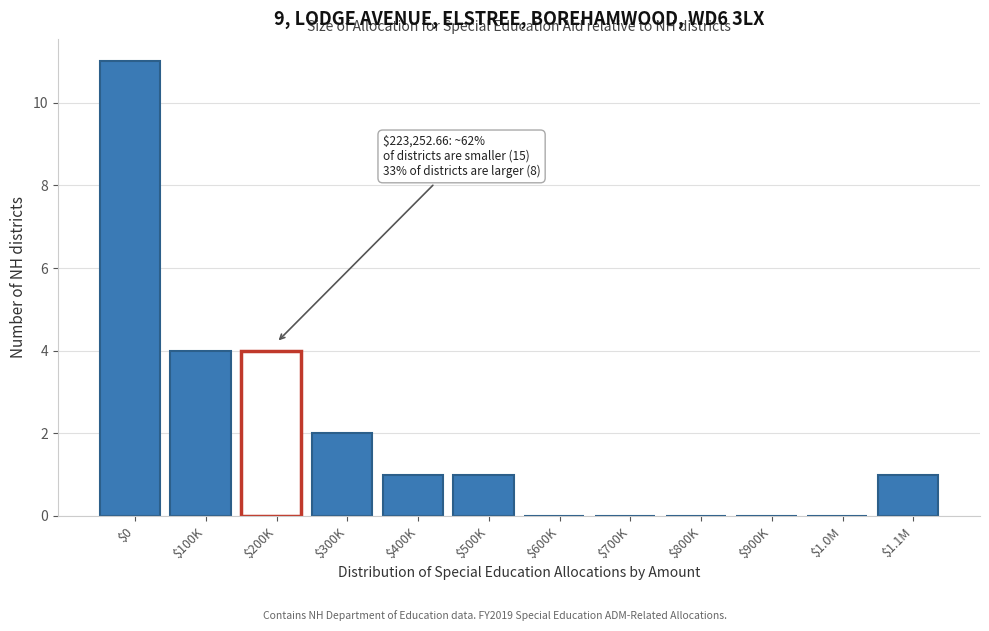

Which label corresponds to the largest value in the chart?

$0